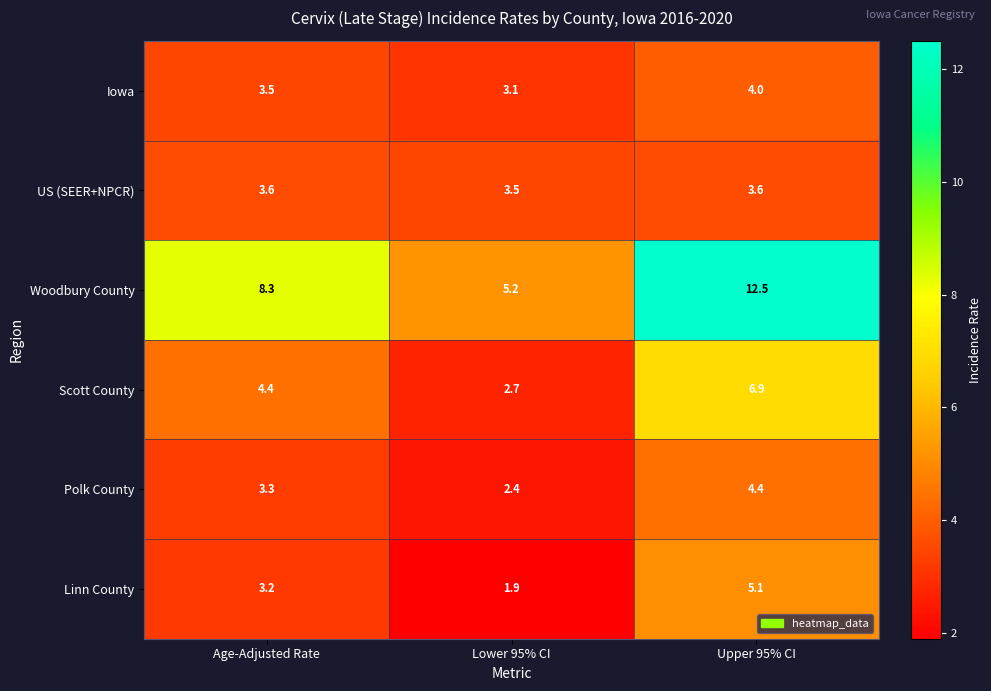

Which series has the largest total across all categories?

Woodbury County